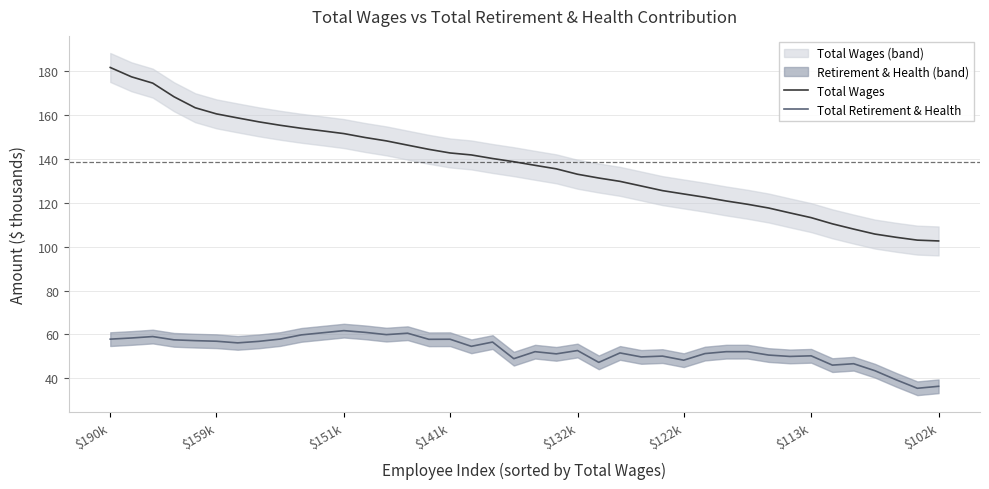

What is the sum of the Total Retirement & Health values at 35 and 25?

96.4